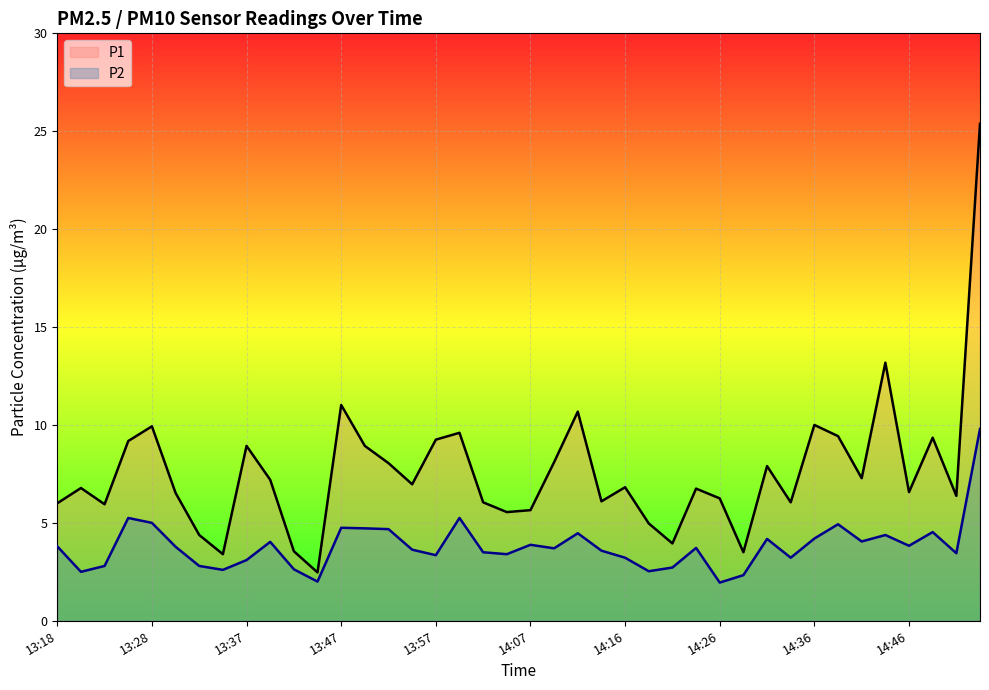

What is the average value of the P1 series?

7.6